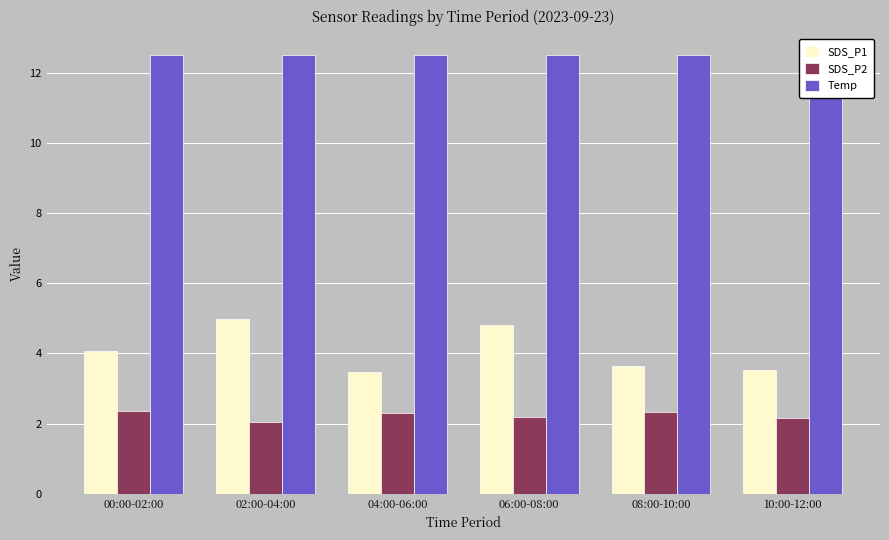

How many bars are there in total?

18